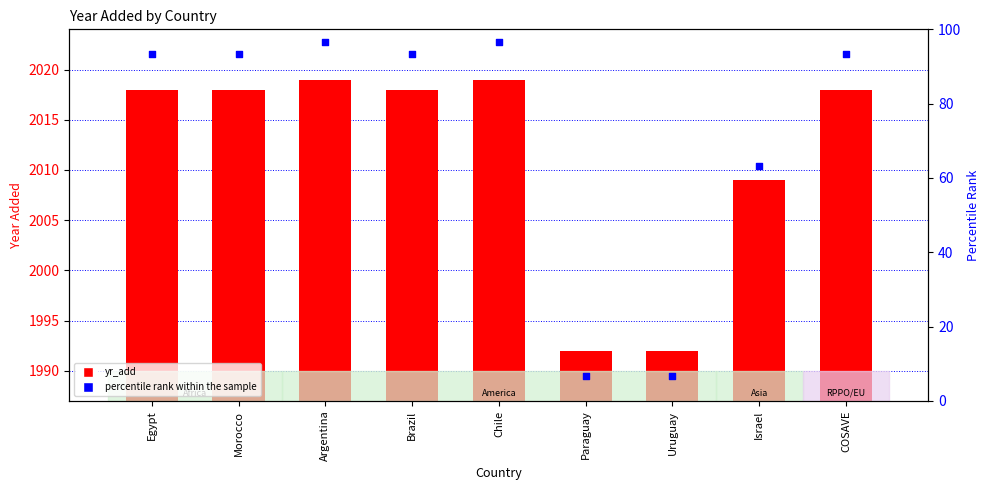

At how many categories does at least one series exceed 1397?

9